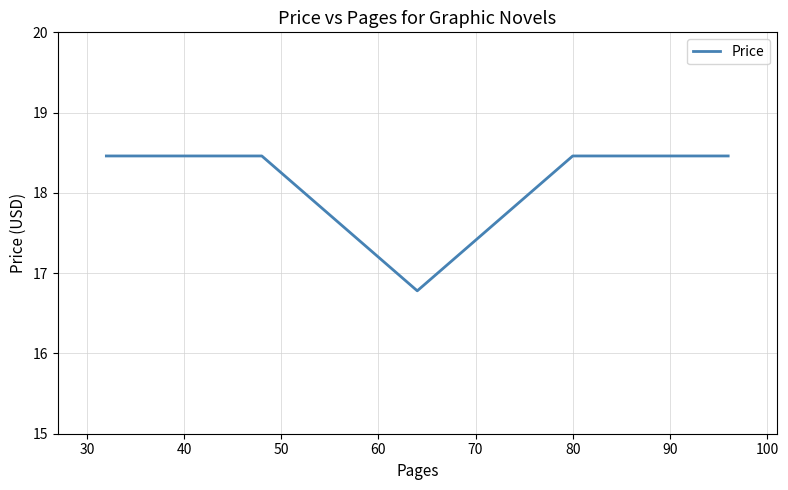

What is the sum of all values?

109.1